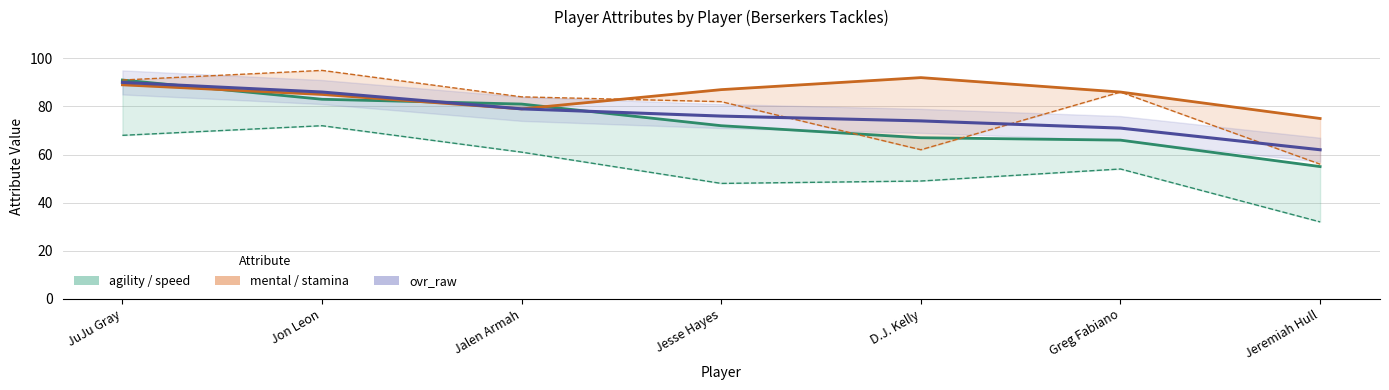

How many data points does each series have?

7